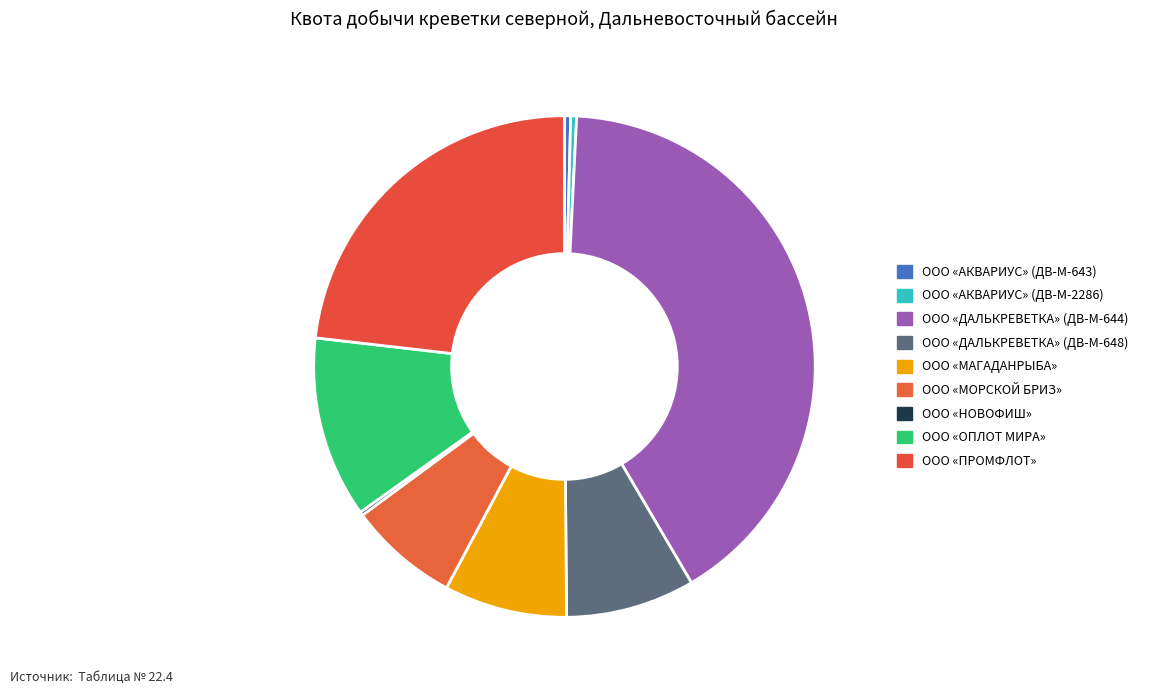

Is it true that ООО «МАГАДАНРЫБА» is 8% of the pie?

True